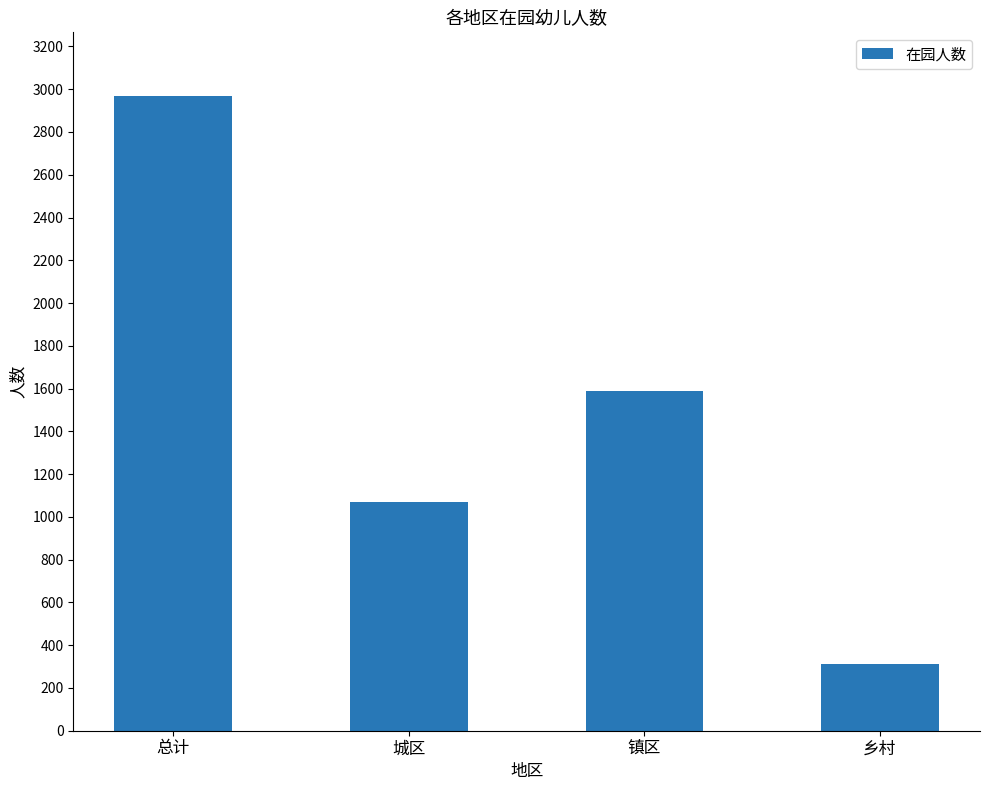

How many values are between 1069 and 2966?

3